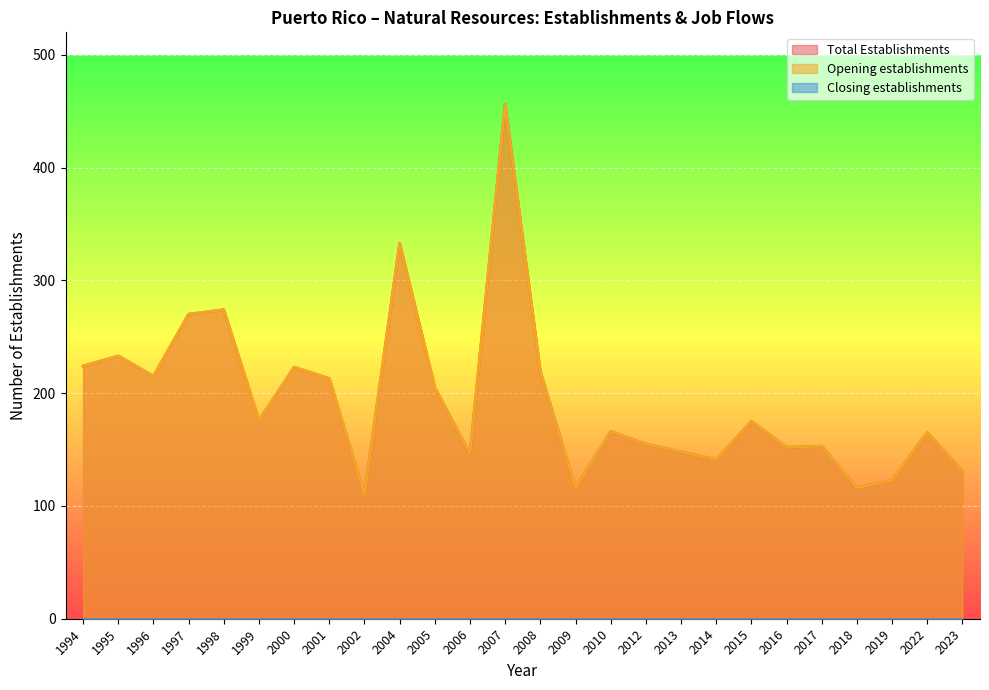

What is the value of the Opening establishments point at the 14th from the left?

219